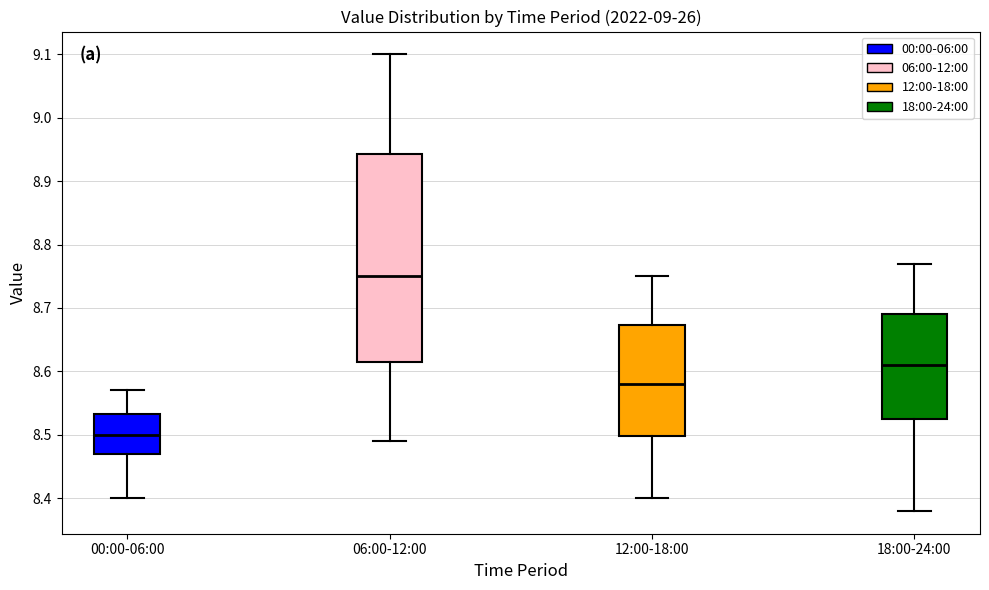

Reading left to right, read every box against the y-axis: the position of its median line, the range the box covers, and the ends of its whiskers. The values are not printed on the chart, so give them approximately, as read against the axis.

00:00-06:00: median 8.50, box 8.47 to 8.53, whiskers 8.40 to 8.57
06:00-12:00: median 8.75, box 8.62 to 8.94, whiskers 8.49 to 9.10
12:00-18:00: median 8.58, box 8.50 to 8.67, whiskers 8.40 to 8.75
18:00-24:00: median 8.61, box 8.53 to 8.69, whiskers 8.38 to 8.77